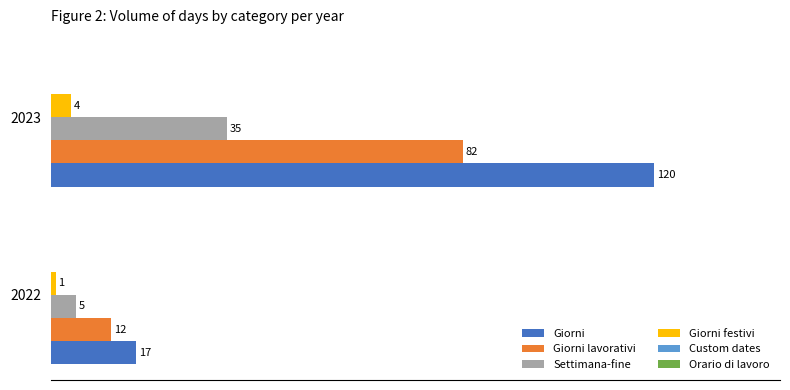

Which series has the largest range (max minus min)?

Giorni